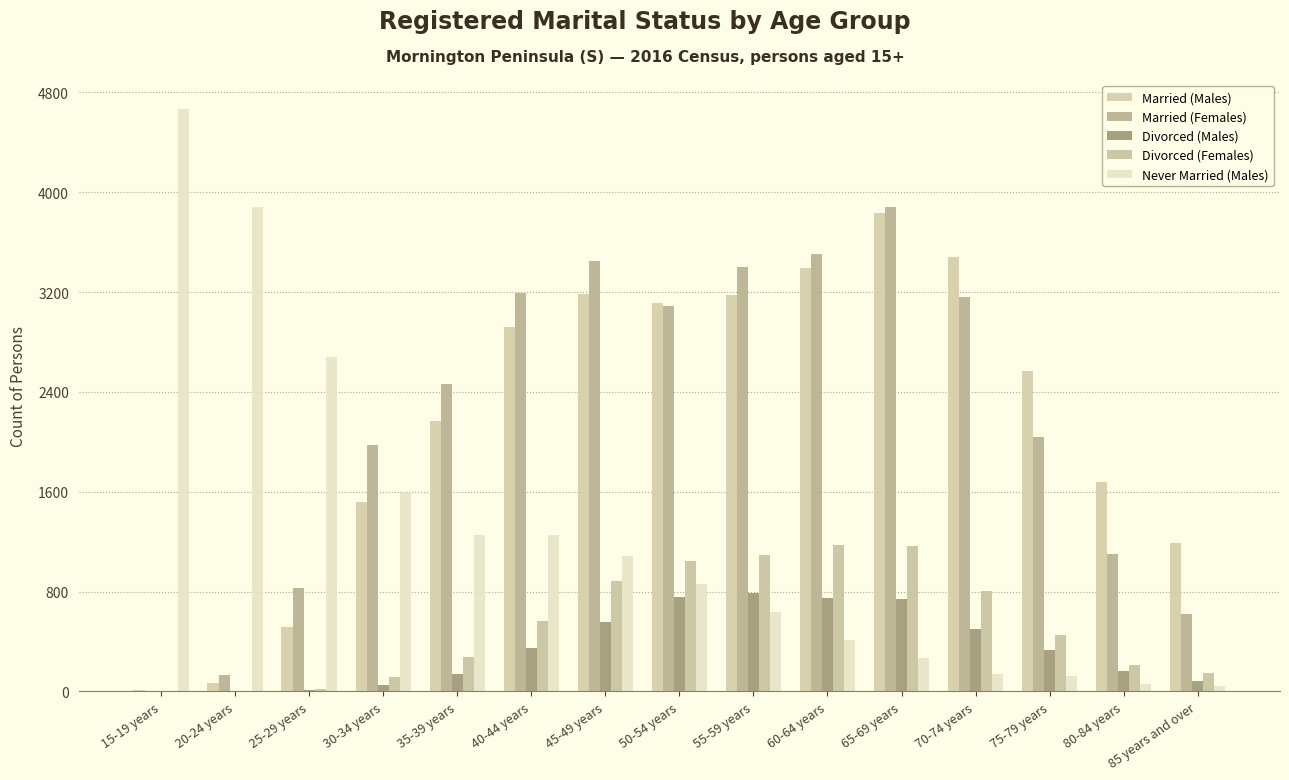

Reading left to right, extract all data points from this chart.

Married (Males): 15-19 years=8	20-24 years=65	25-29 years=516	30-34 years=1515	35-39 years=2168	40-44 years=2924	45-49 years=3188	50-54 years=3109	55-59 years=3173	60-64 years=3394	65-69 years=3835	70-74 years=3483	75-79 years=2566	80-84 years=1675	85 years and over=1192
Married (Females): 15-19 years=6	20-24 years=129	25-29 years=832	30-34 years=1973	35-39 years=2467	40-44 years=3195	45-49 years=3450	50-54 years=3087	55-59 years=3404	60-64 years=3509	65-69 years=3881	70-74 years=3160	75-79 years=2042	80-84 years=1098	85 years and over=619
Divorced (Males): 15-19 years=0	20-24 years=3	25-29 years=10	30-34 years=48	35-39 years=139	40-44 years=351	45-49 years=556	50-54 years=756	55-59 years=789	60-64 years=745	65-69 years=740	70-74 years=502	75-79 years=335	80-84 years=166	85 years and over=84
Divorced (Females): 15-19 years=0	20-24 years=0	25-29 years=17	30-34 years=115	35-39 years=274	40-44 years=566	45-49 years=885	50-54 years=1041	55-59 years=1092	60-64 years=1175	65-69 years=1164	70-74 years=808	75-79 years=450	80-84 years=208	85 years and over=147
Never Married (Males): 15-19 years=4666	20-24 years=3882	25-29 years=2680	30-34 years=1586	35-39 years=1256	40-44 years=1257	45-49 years=1083	50-54 years=864	55-59 years=638	60-64 years=415	65-69 years=270	70-74 years=142	75-79 years=122	80-84 years=57	85 years and over=46